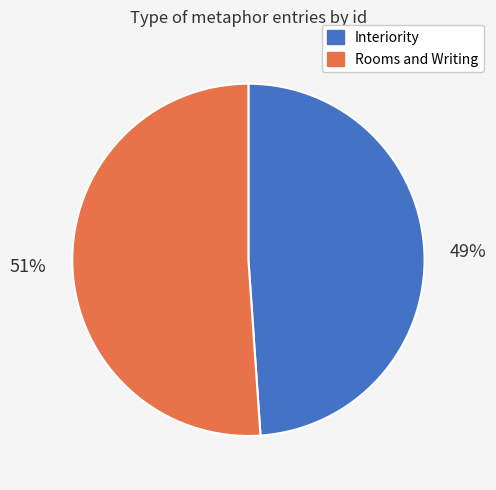

Does any single category account for the majority?

Yes